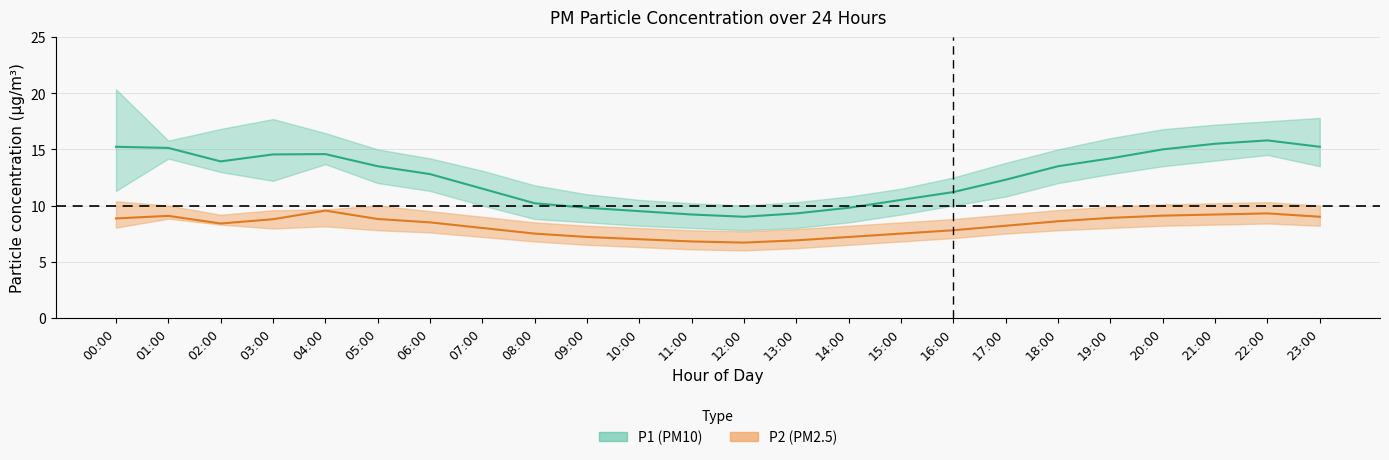

Where is P2_upper nearest to the value 9?

07:00